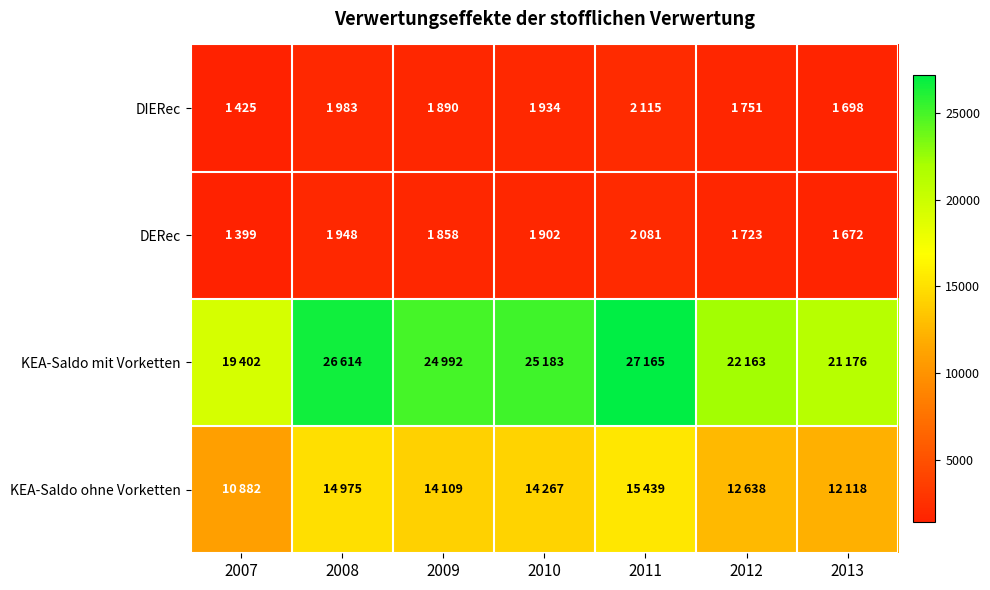

At which category is the sum across all series the highest?

2011